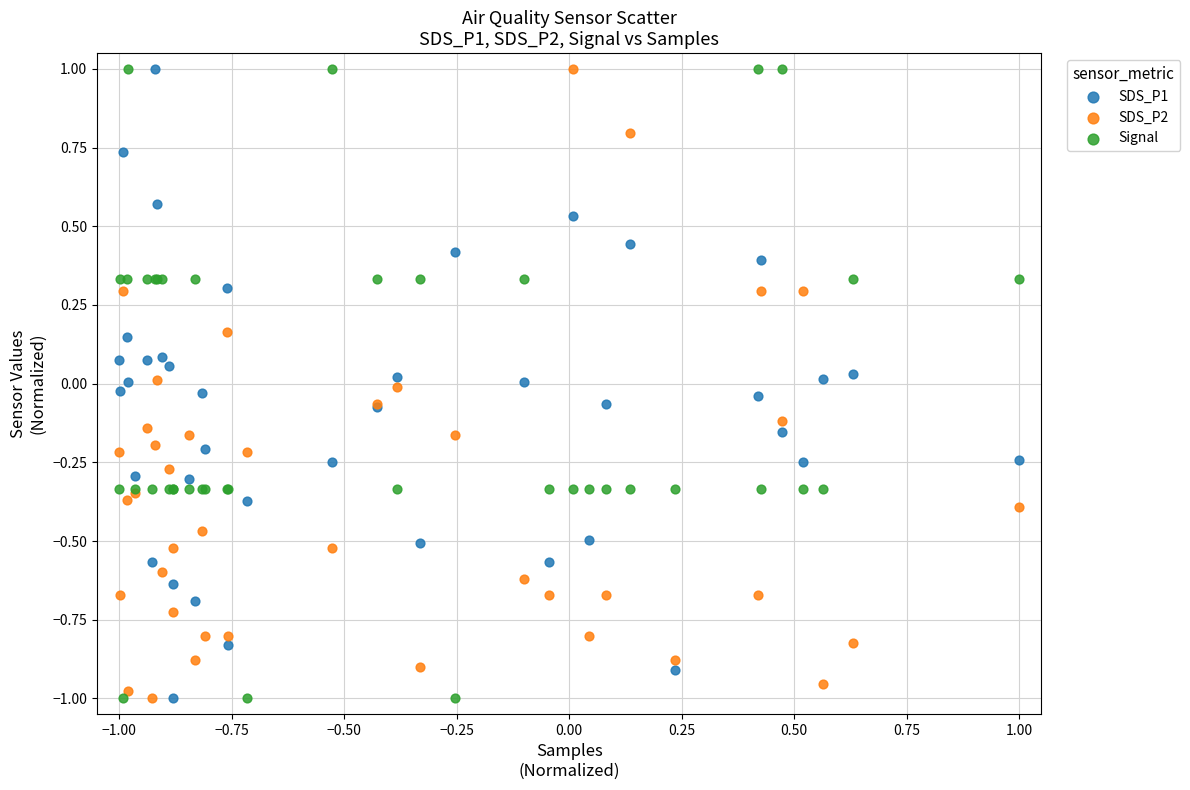

What is the X range (max minus min) for the scatter plot?

2.0